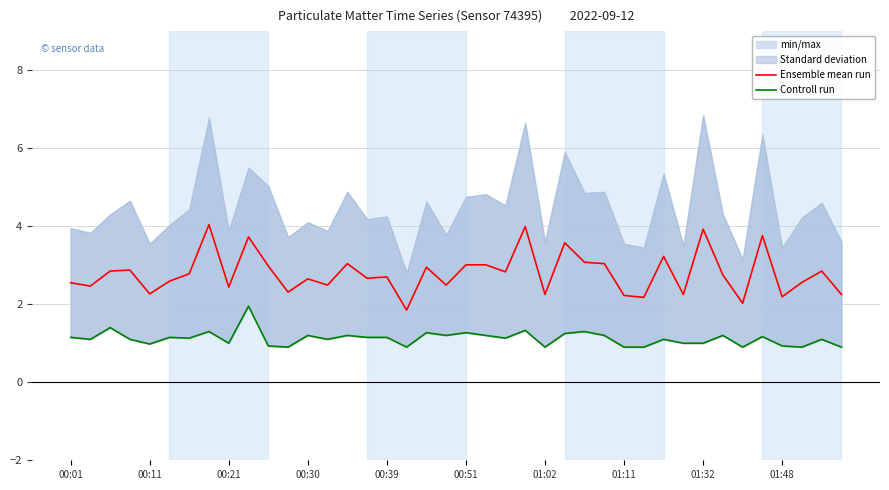

What is the sum of the Ensemble mean run values at 27 and 00:01?

5.6